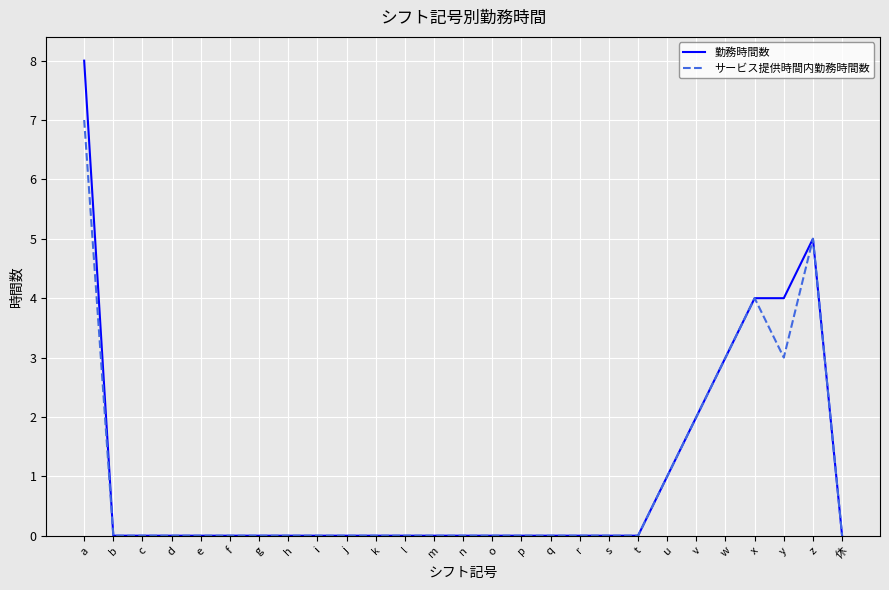

Which category has the highest value across all series?

a